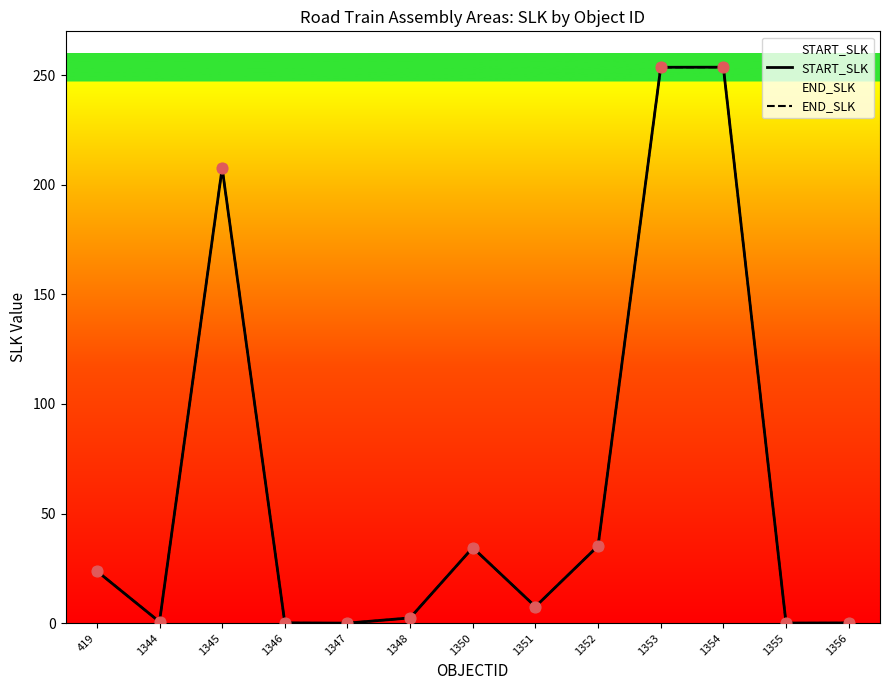

Which series reaches the maximum Y coordinate?

START_SLK